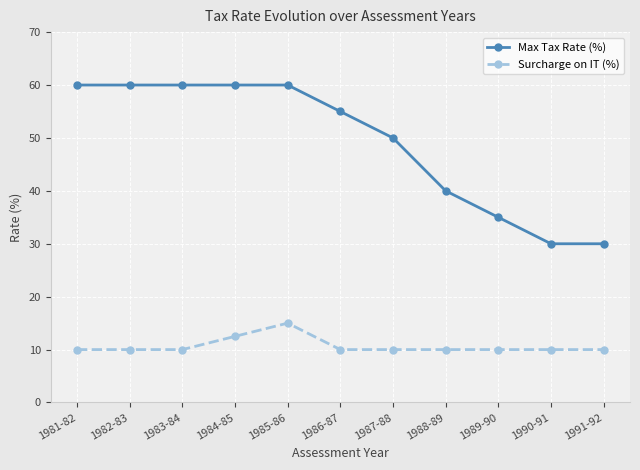

Count the number of data series in this chart.

2